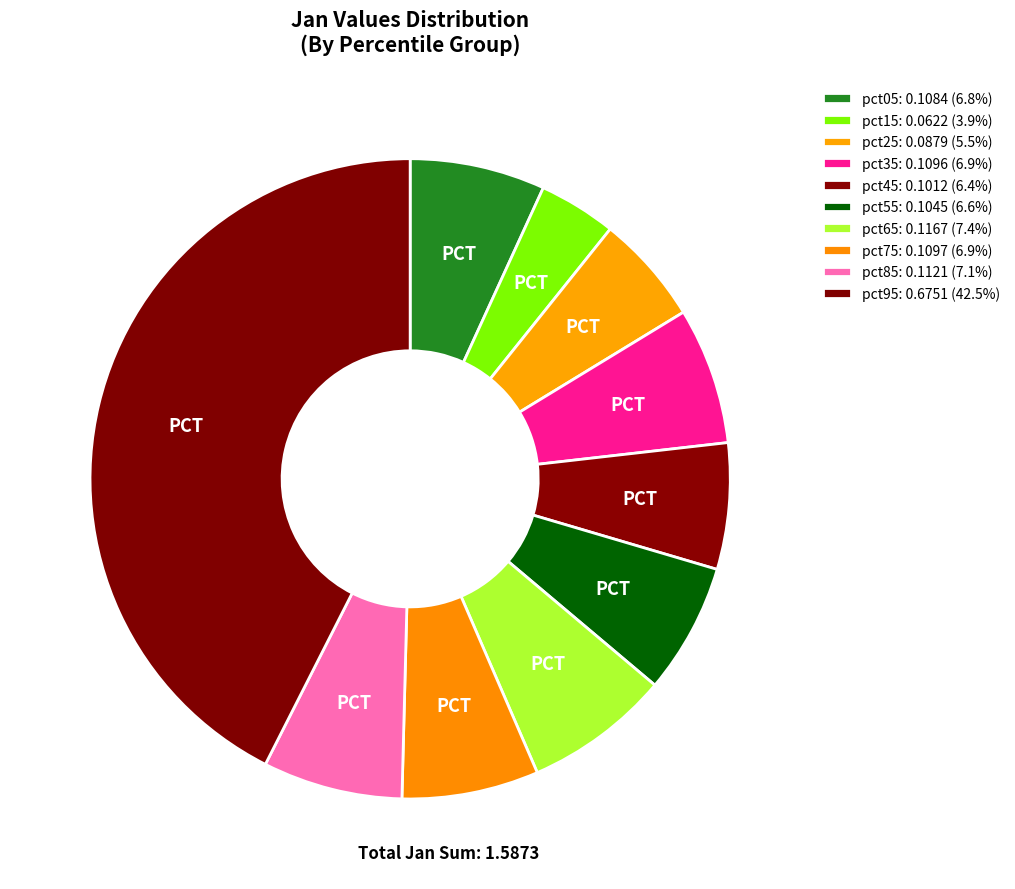

Is there any slice that represents more than half of the pie?

No